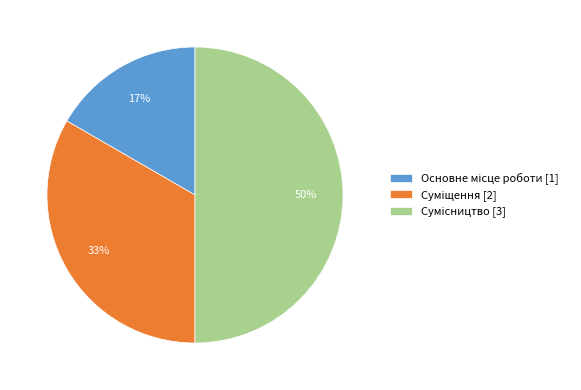

To the nearest percent, what is the difference between the largest and smallest slice percentages?

33%